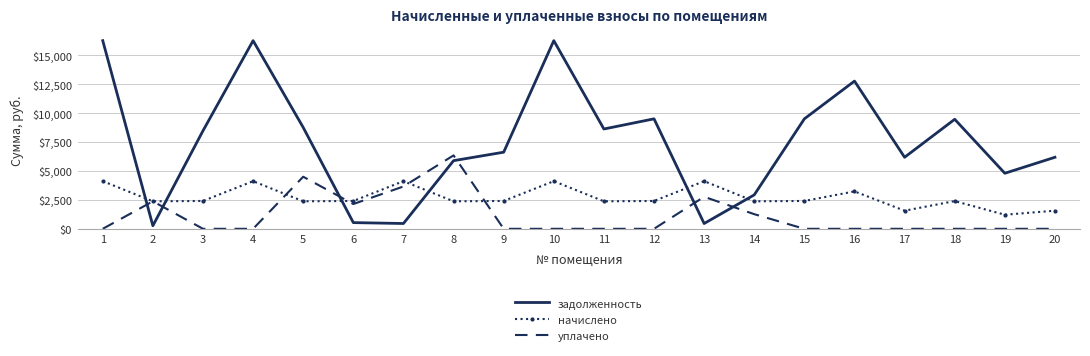

Is the value of задолженность at 20 greater than the value of уплачено at 18?

Yes